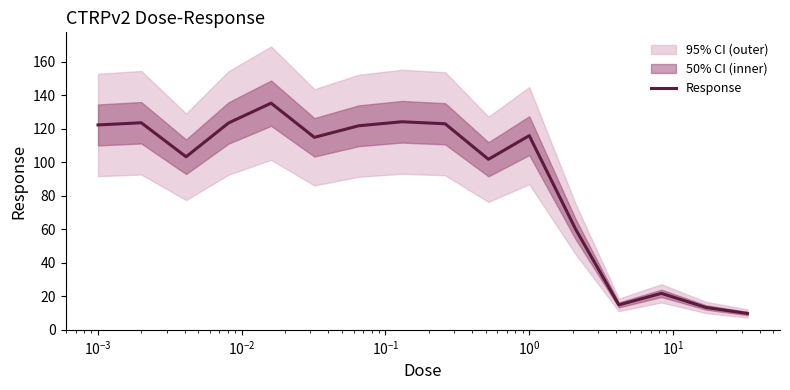

What is the minimum value for Response?

9.8